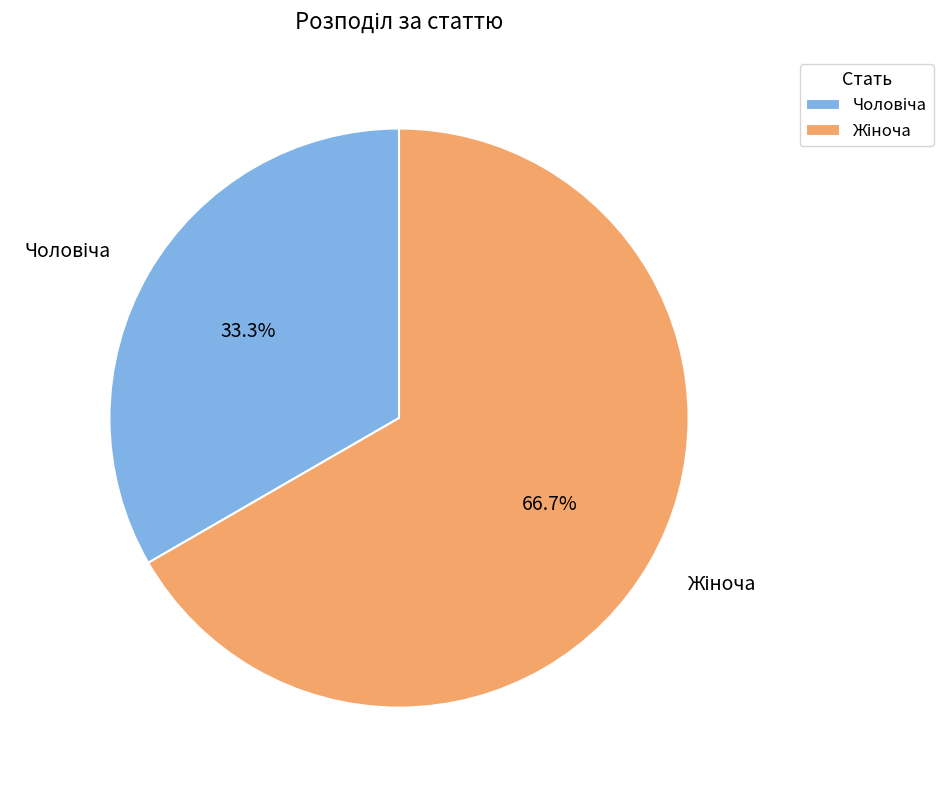

Is there a majority slice in this chart?

Yes